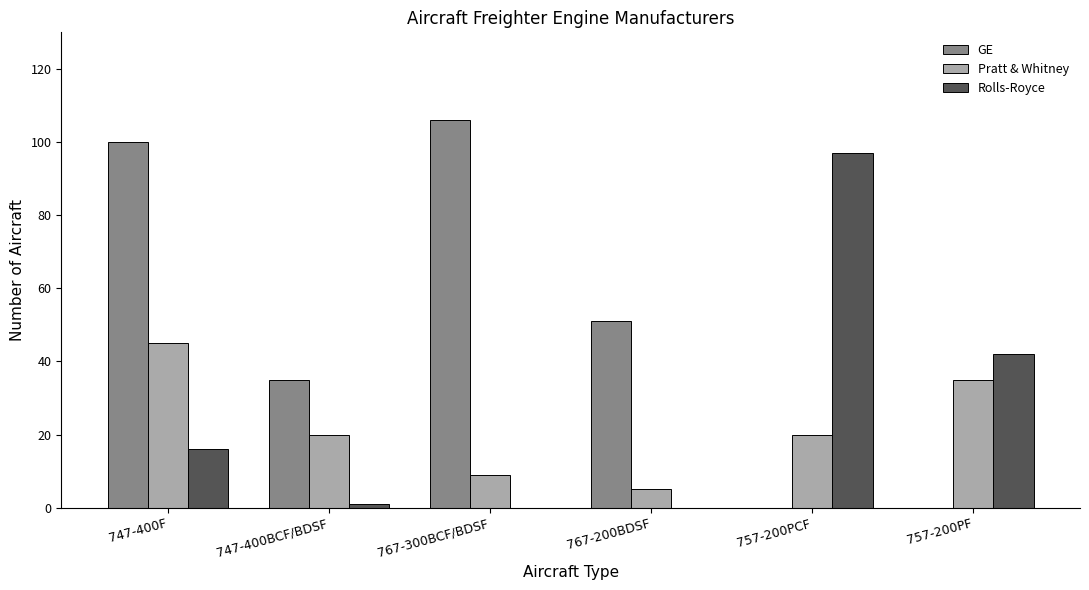

Which category has the highest value across all series?

767-300BCF/BDSF